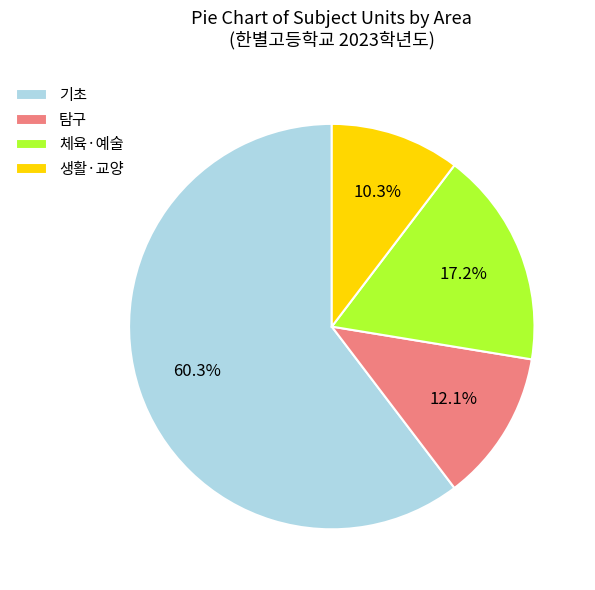

Is there a majority slice in this chart?

Yes